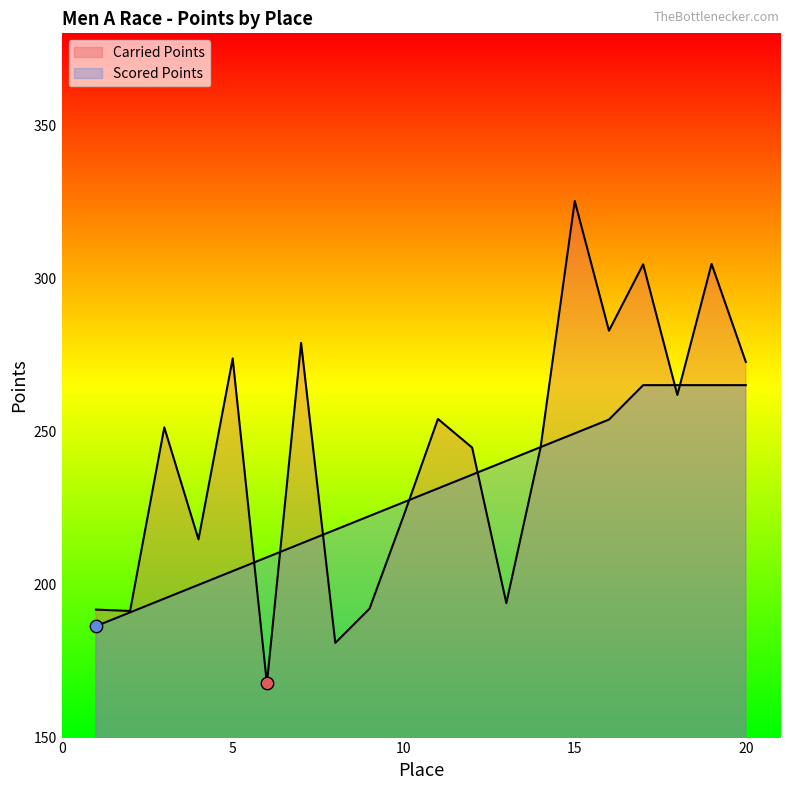

Is the value of Scored Points at 12 greater than the value of Carried Points at 19?

No